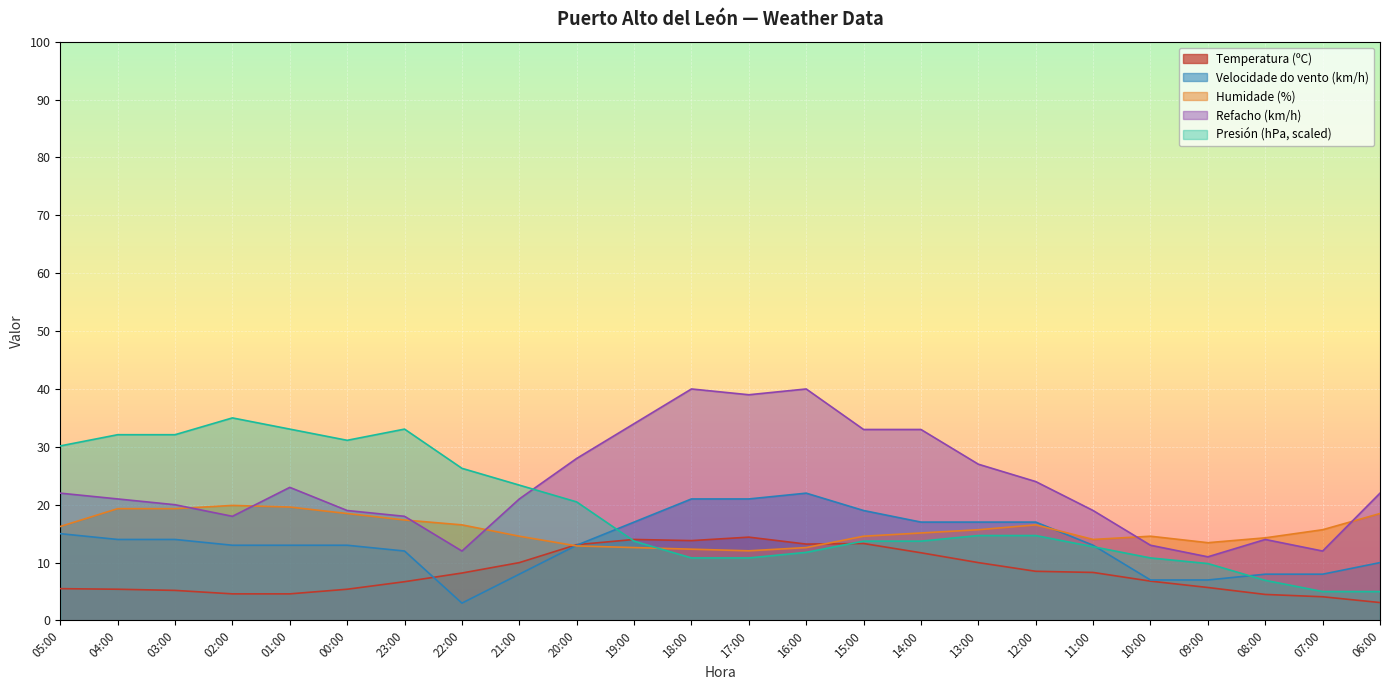

The value of Temperatura (ºC) at 20:00 is 17.3. True or false?

False